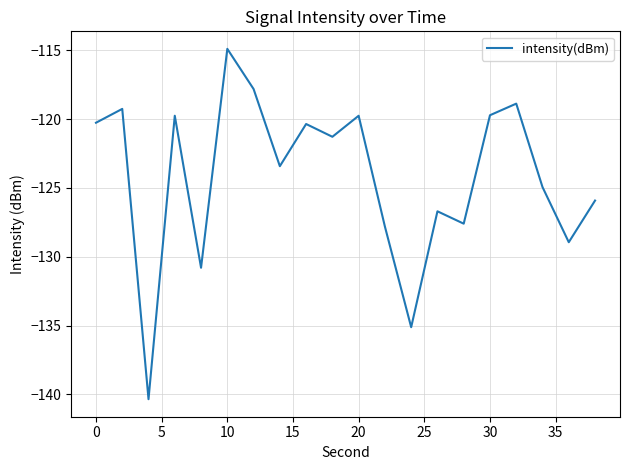

What is the greatest value displayed?

-114.9